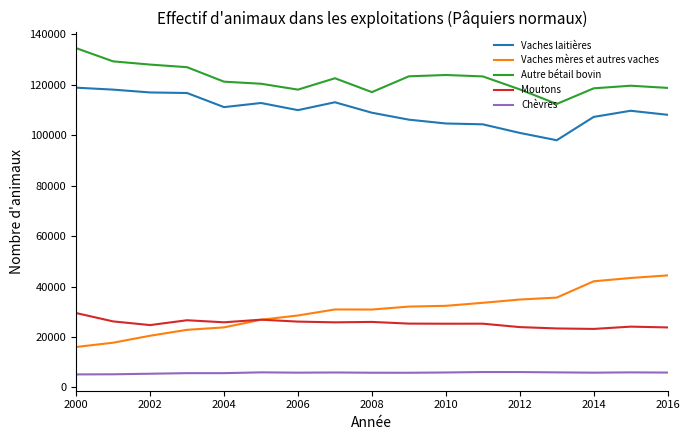

What is the minimum value for Vaches mères et autres vaches?

16033